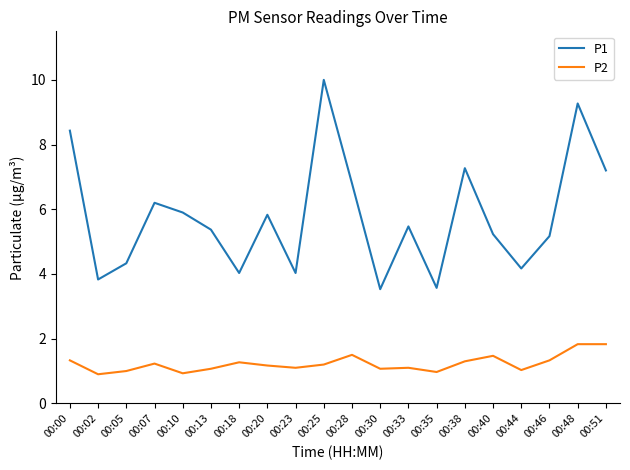

At which label does P1 first exceed 5?

00:00